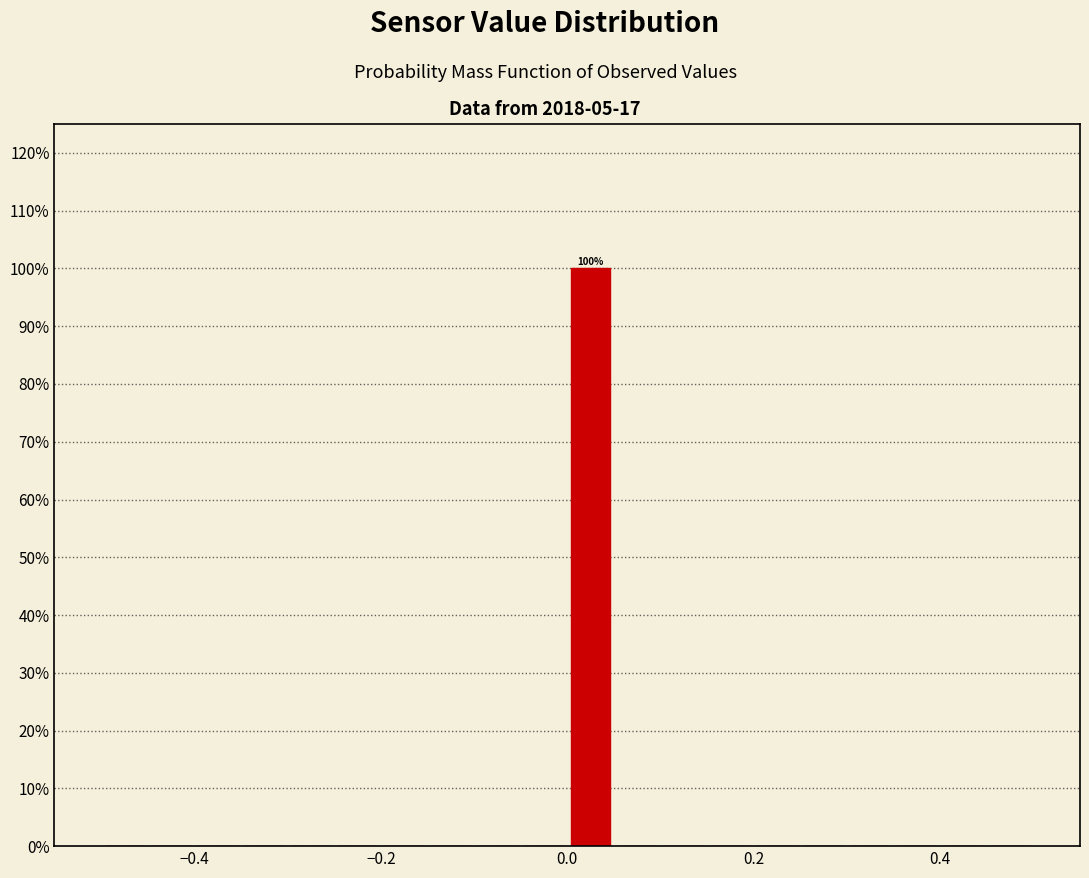

Read against the x-axis, roughly where is the centre of the tallest bar?

0.02